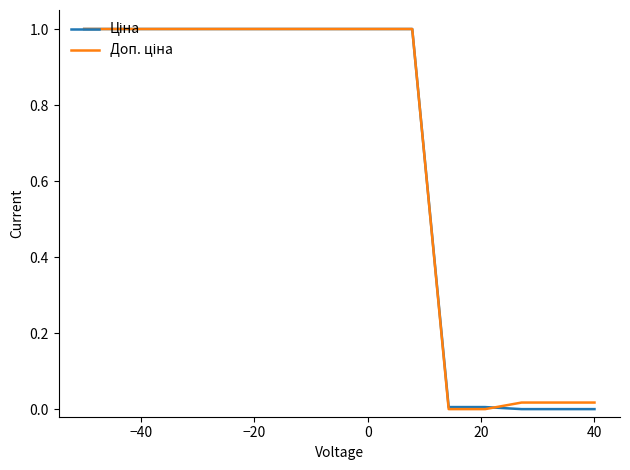

What is the greatest value displayed?

1.0